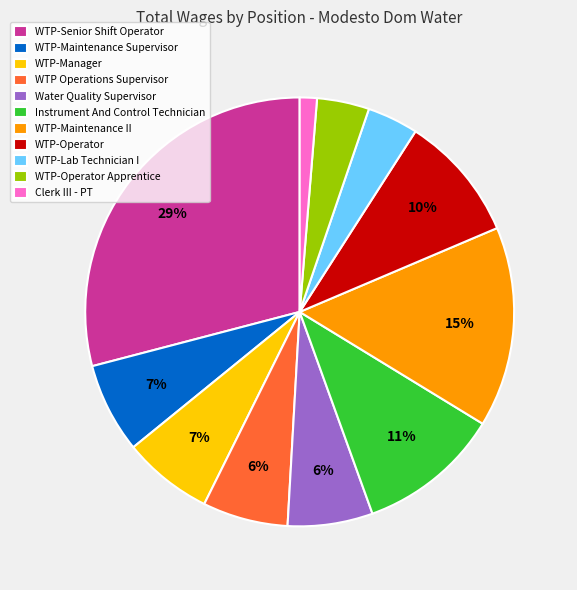

Combined, do WTP-Manager and Clerk III - PT account for over 50%?

No